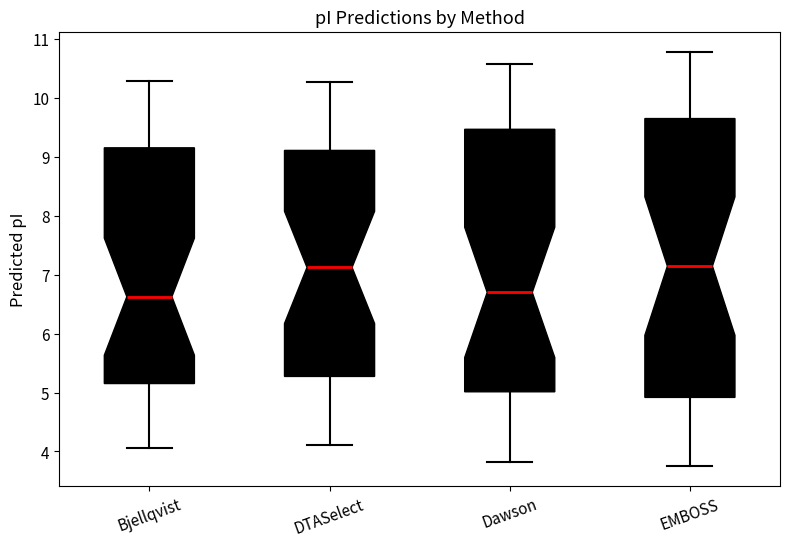

Which box is the tallest, from its lower edge to its upper edge?

EMBOSS